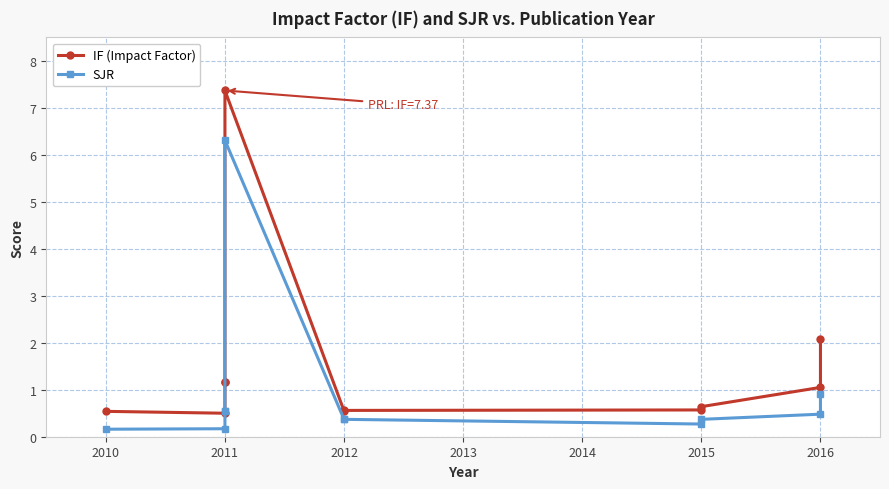

List the series in order of their overall mean, highest first.

IF (Impact Factor), SJR